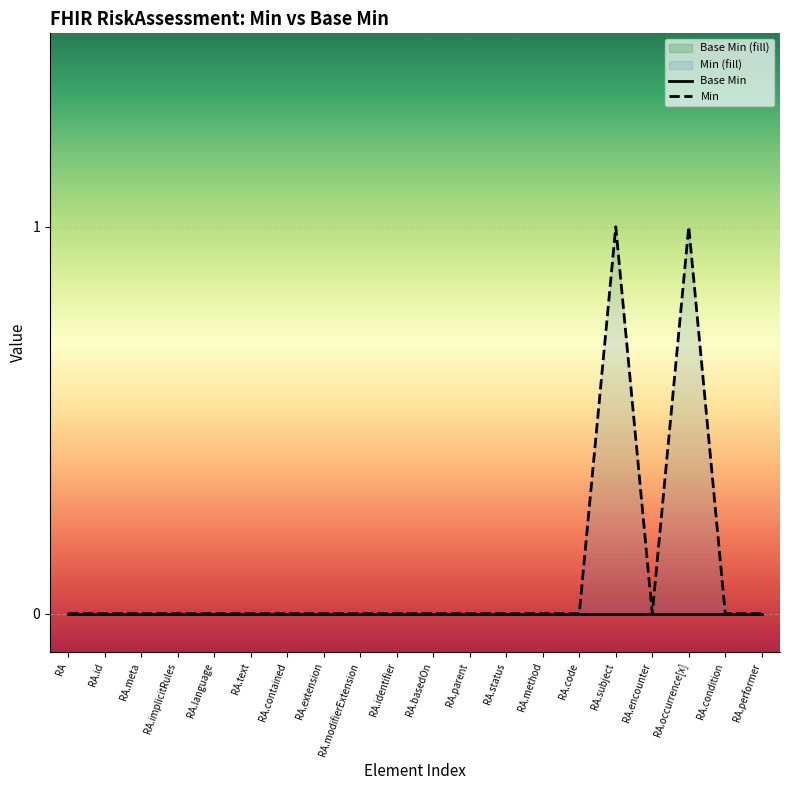

At which category does the chart reach its peak across all series?

RA.subject